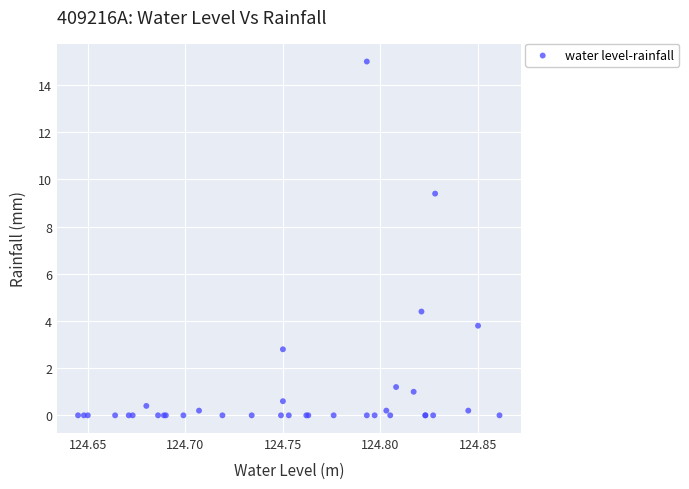

What Y value in the scatter plot is closest to 7?

9.4